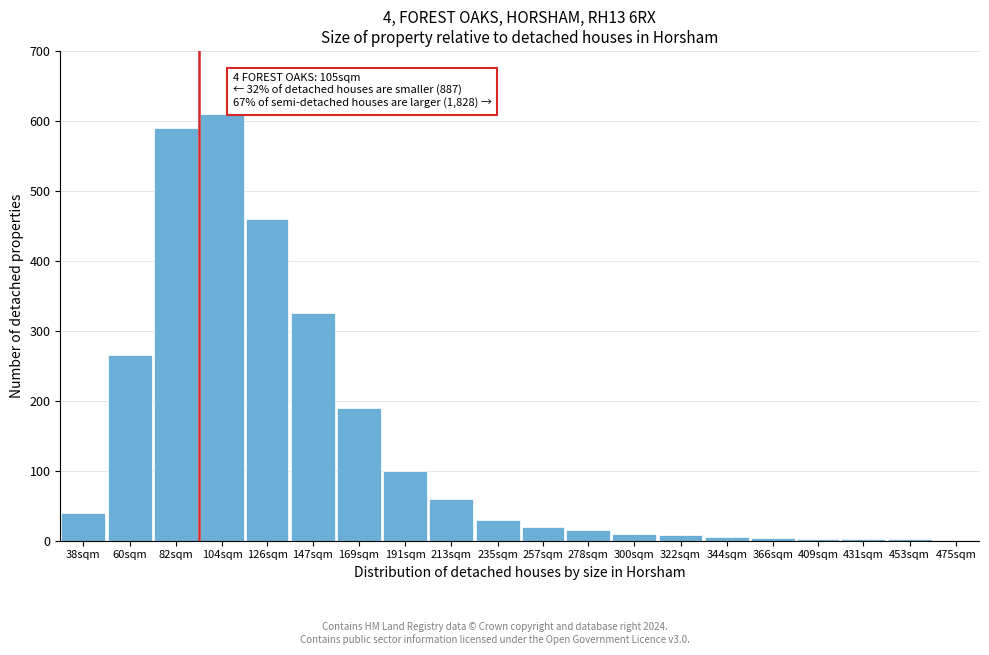

What is the sum of all values?

2741